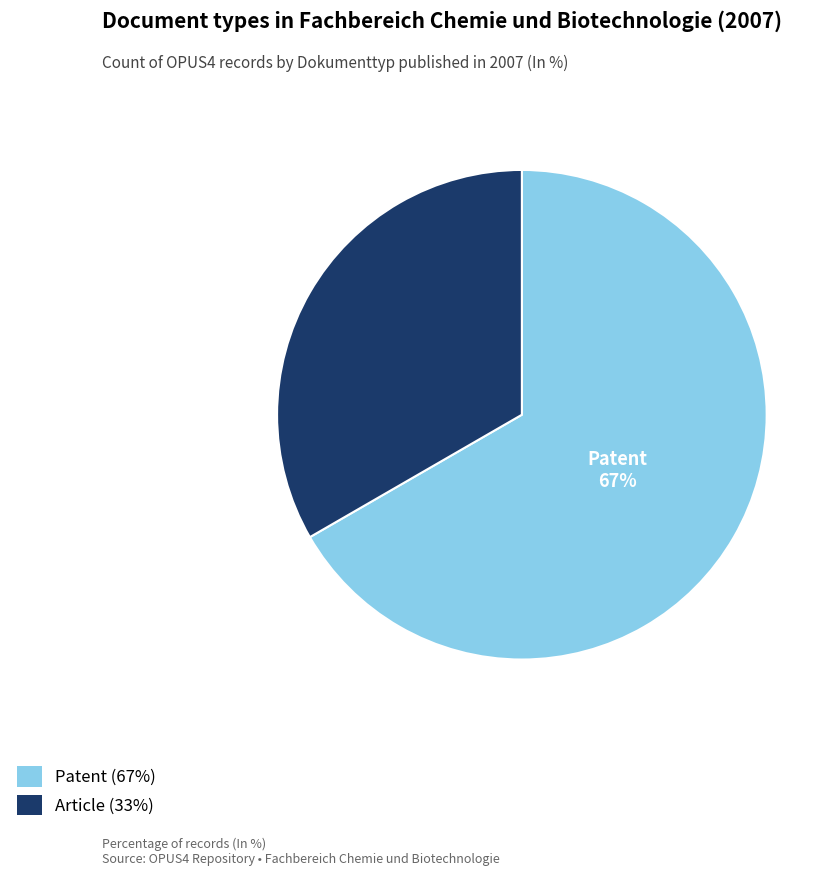

Does any single category account for the majority?

Yes